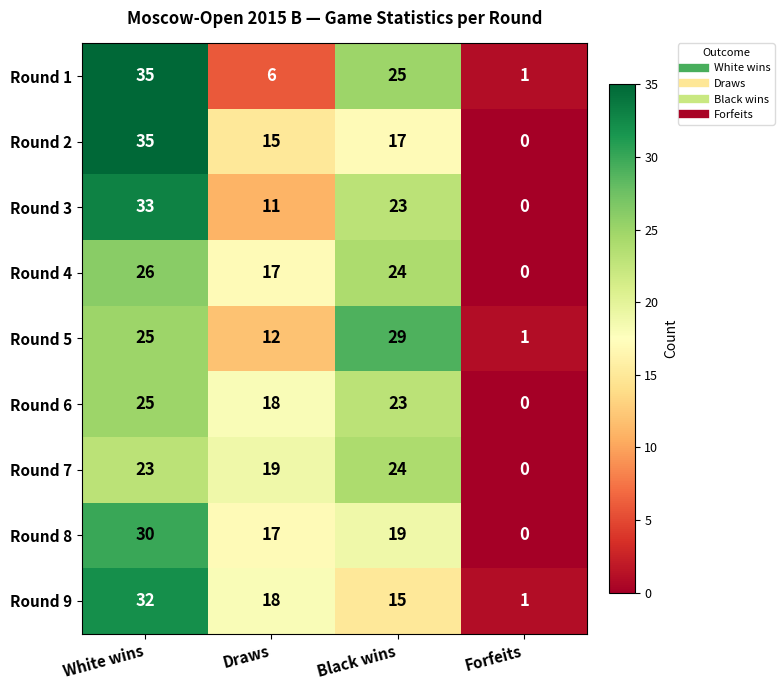

List the labels in order of Round 6 value, largest first.

White wins, Black wins, Draws, Forfeits